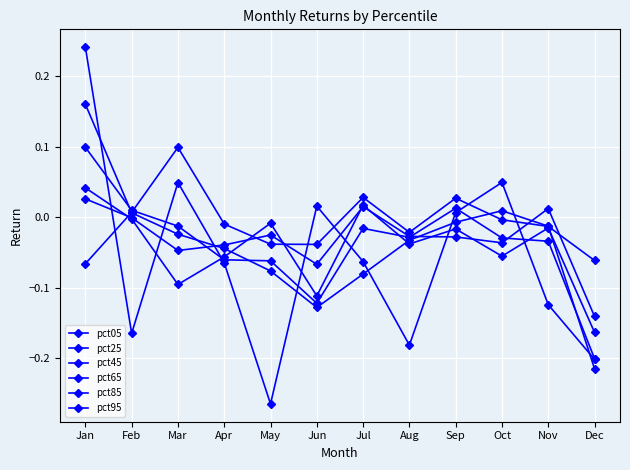

How many lines are shown in the chart?

6